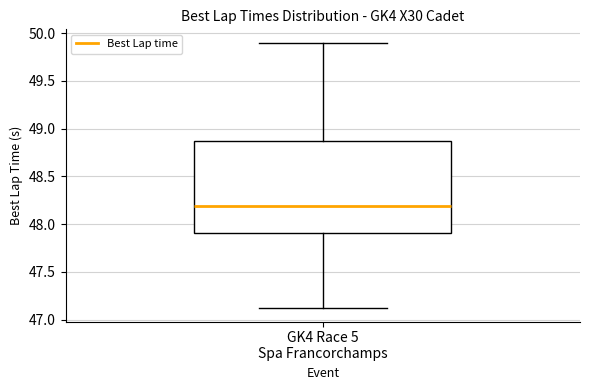

Where does the median line of the box for GK4 Race 5 Spa Francorchamps sit on the y-axis? The values are not printed on the chart, so give them approximately, as read against the axis.

48.20